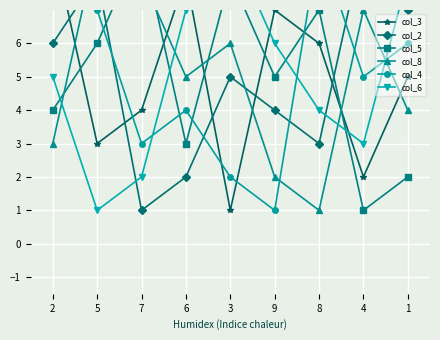

Is it true that col_6 equals 9 at 3?

True